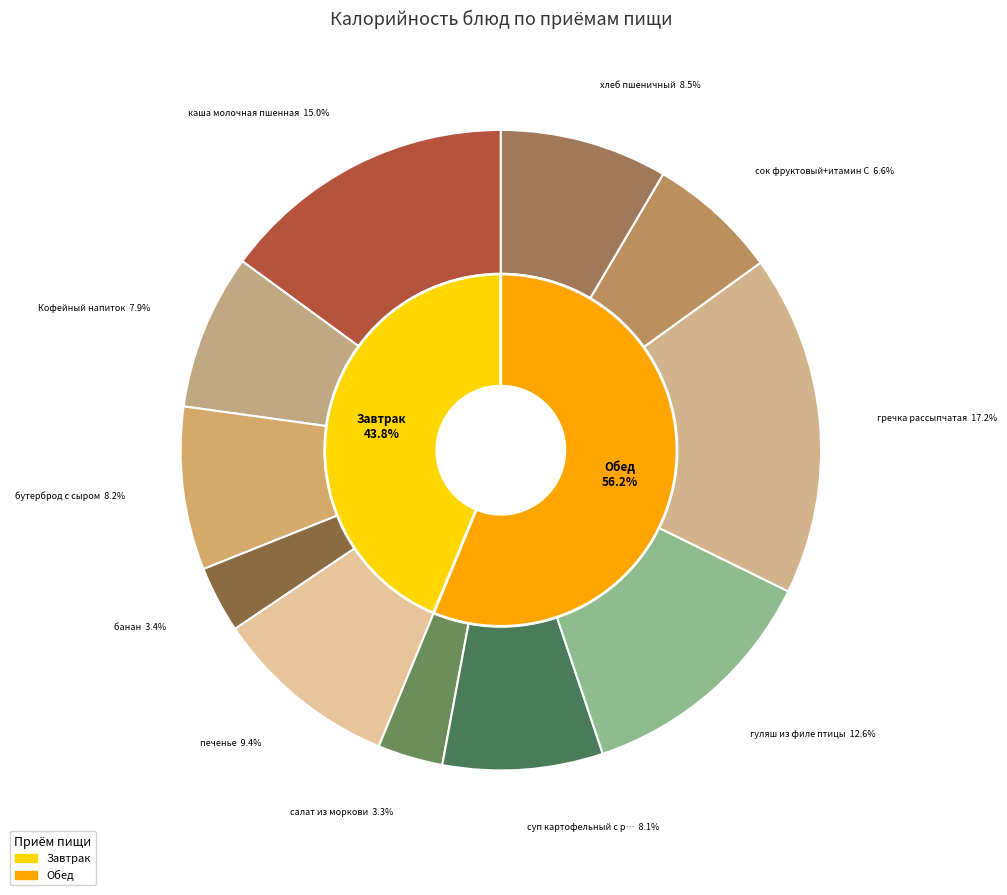

To the nearest percent, what percentage of the pie is салат из моркови?

3%